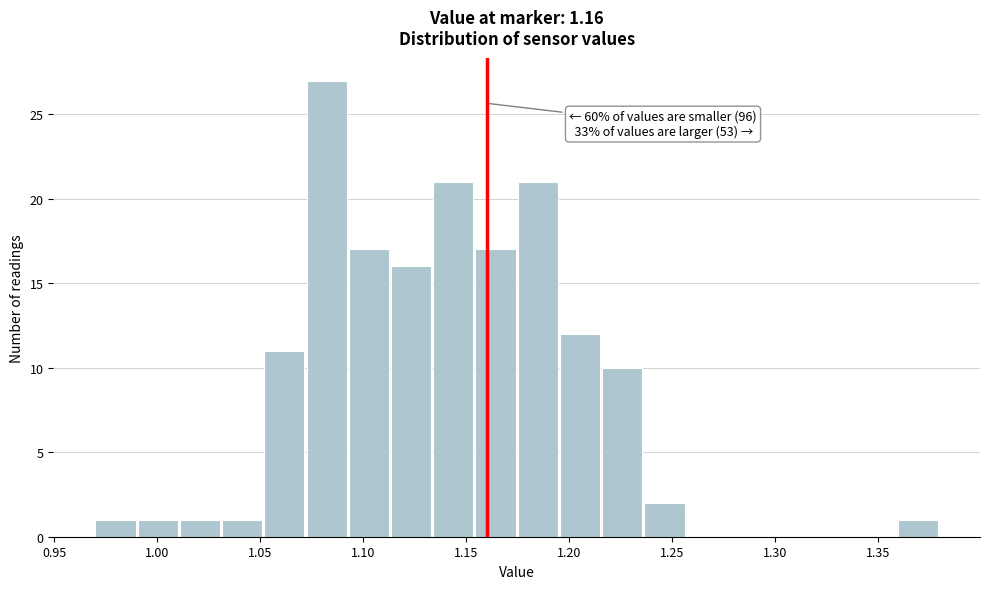

Which range on the x-axis has the tallest bar?

1.075 to 1.095